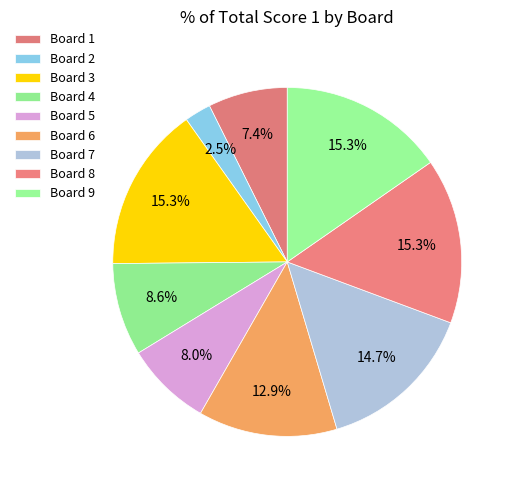

What percentage do Board 1 and Board 5 together represent?

15.3%